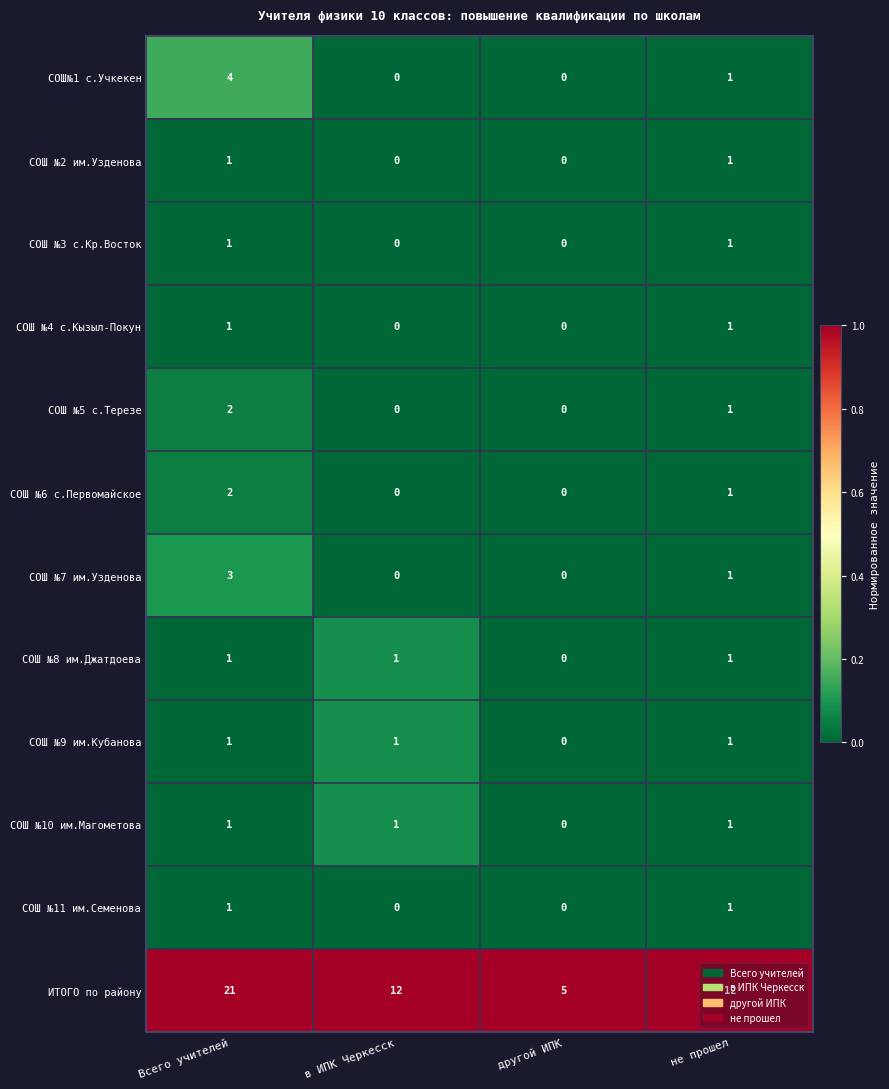

What is the minimum value for ИТОГО по району?

5